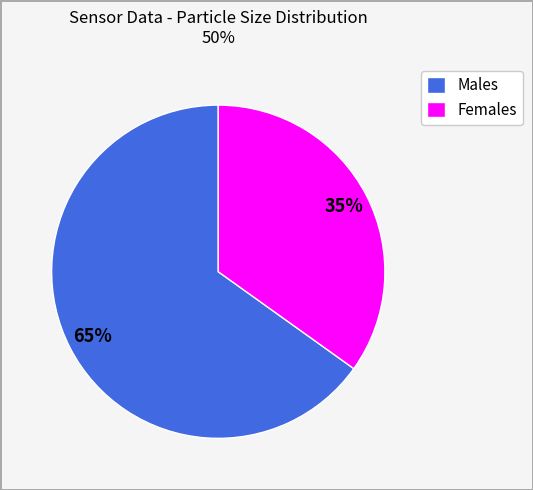

Which slice is the largest?

Males